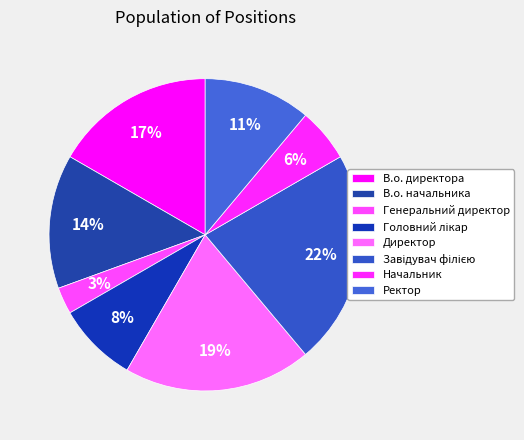

Count the number of slices in the pie.

8